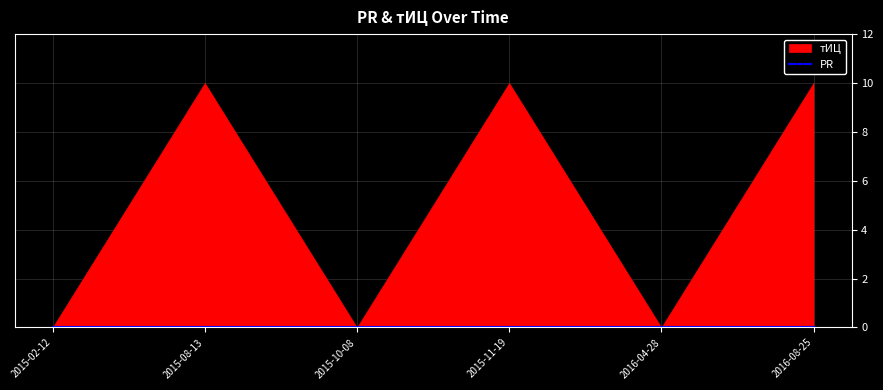

What are all the series names shown in the legend?

тИЦ, PR